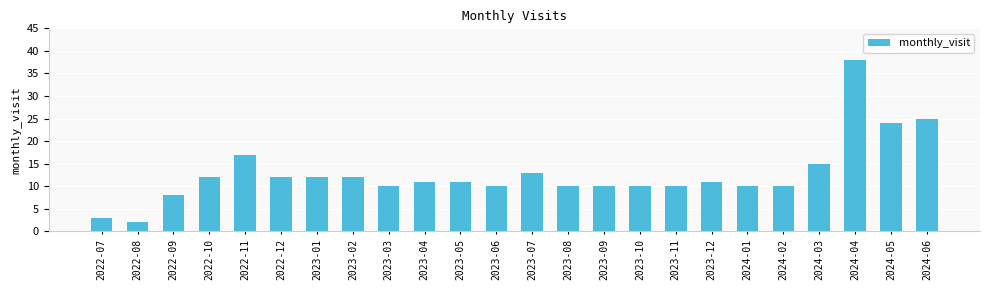

What is the change in value from 2022-10 to 2024-06?

+13